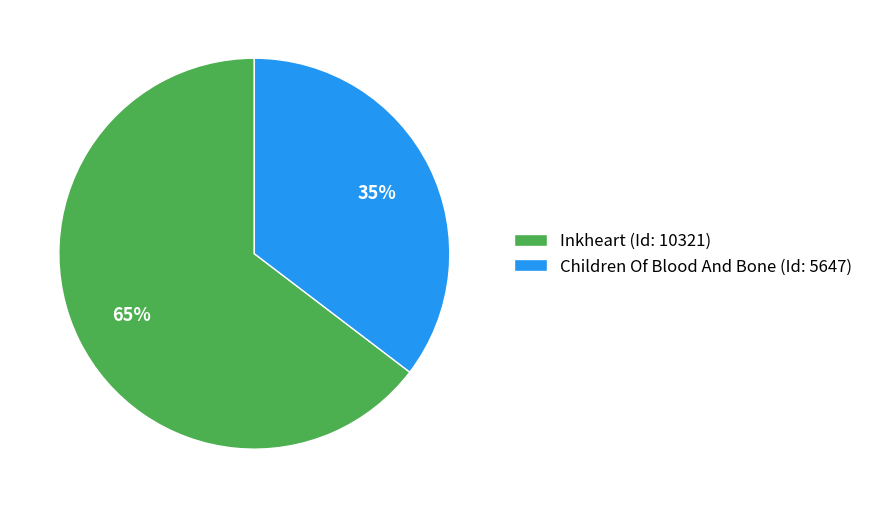

Do Children Of Blood And Bone (Id: 5647) and Inkheart (Id: 10321) together represent more than half of the pie?

Yes